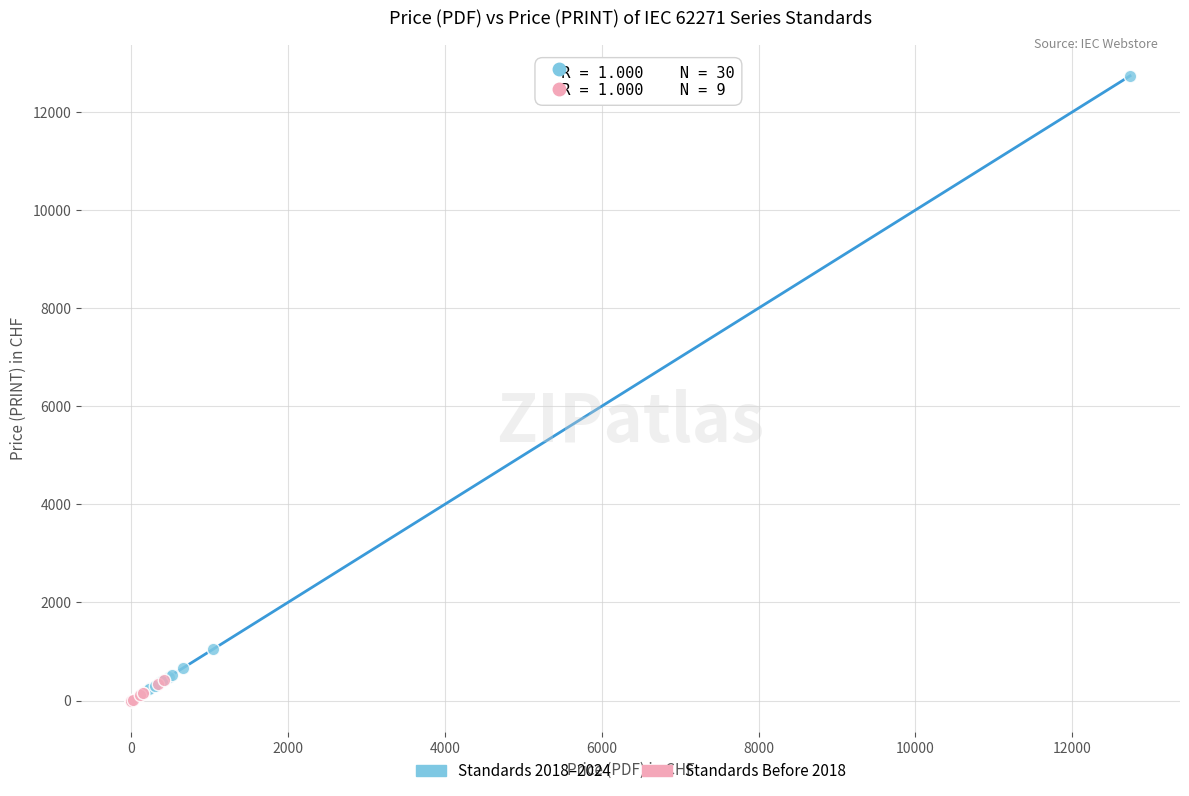

What are all the series names shown in the legend?

Standards 2018–2024, Standards Before 2018